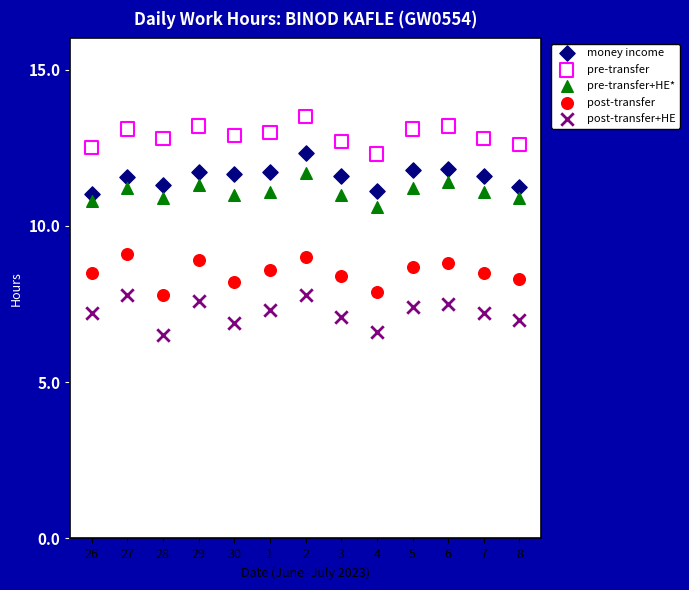

Across all data points, what is the range of Y values (max minus min)?

7.0